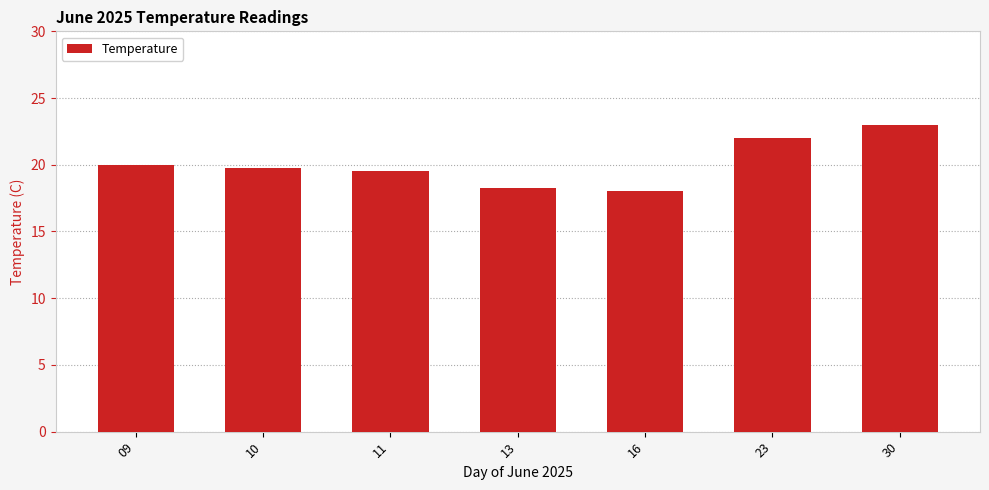

List the labels in order of value, smallest first.

16, 13, 11, 10, 09, 23, 30